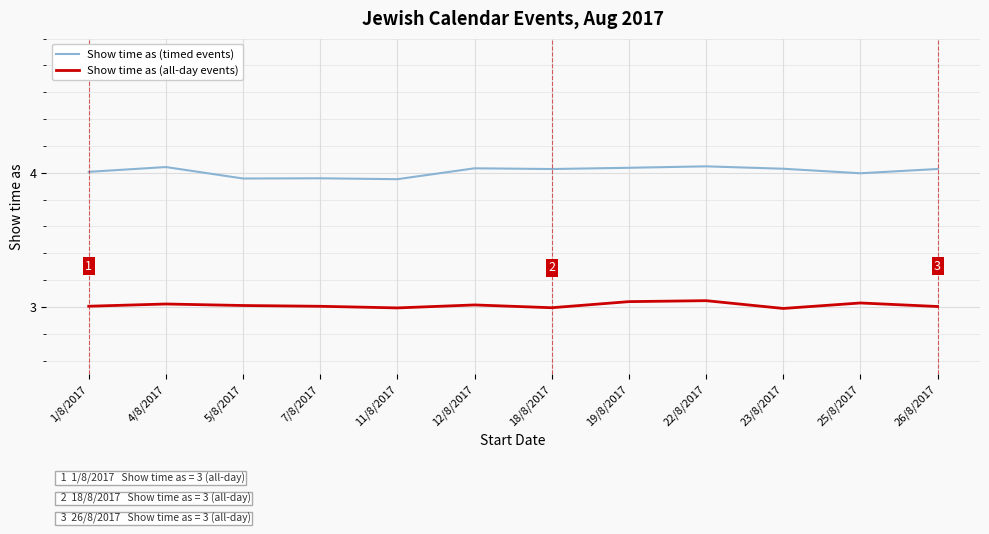

True or false: Show time as (all-day events) and Show time as (timed events) intersect in this chart.

False